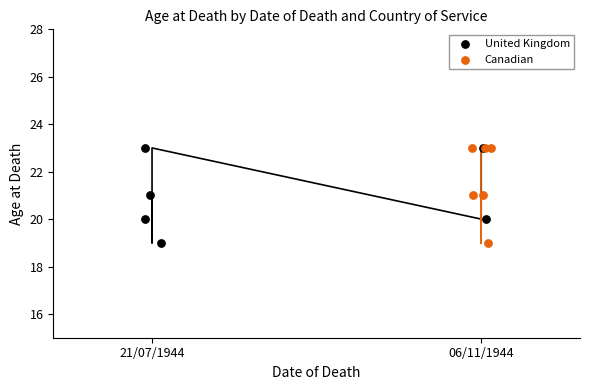

Which series has the largest Y range (max minus min)?

United Kingdom